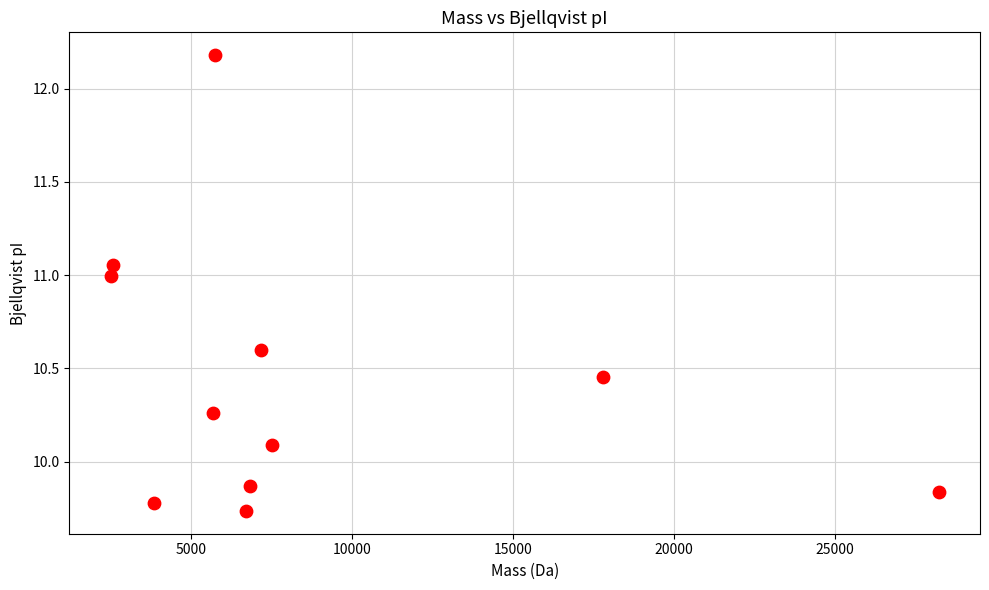

What is the range of Y values (max minus min)?

2.4